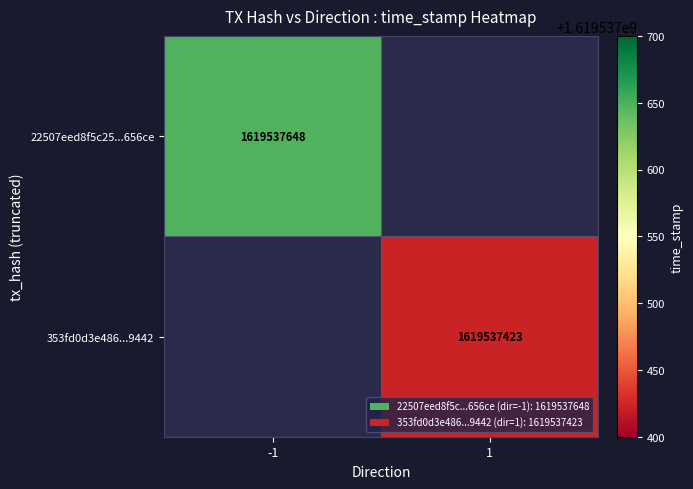

Between direction and time_stamp, which is larger?

time_stamp